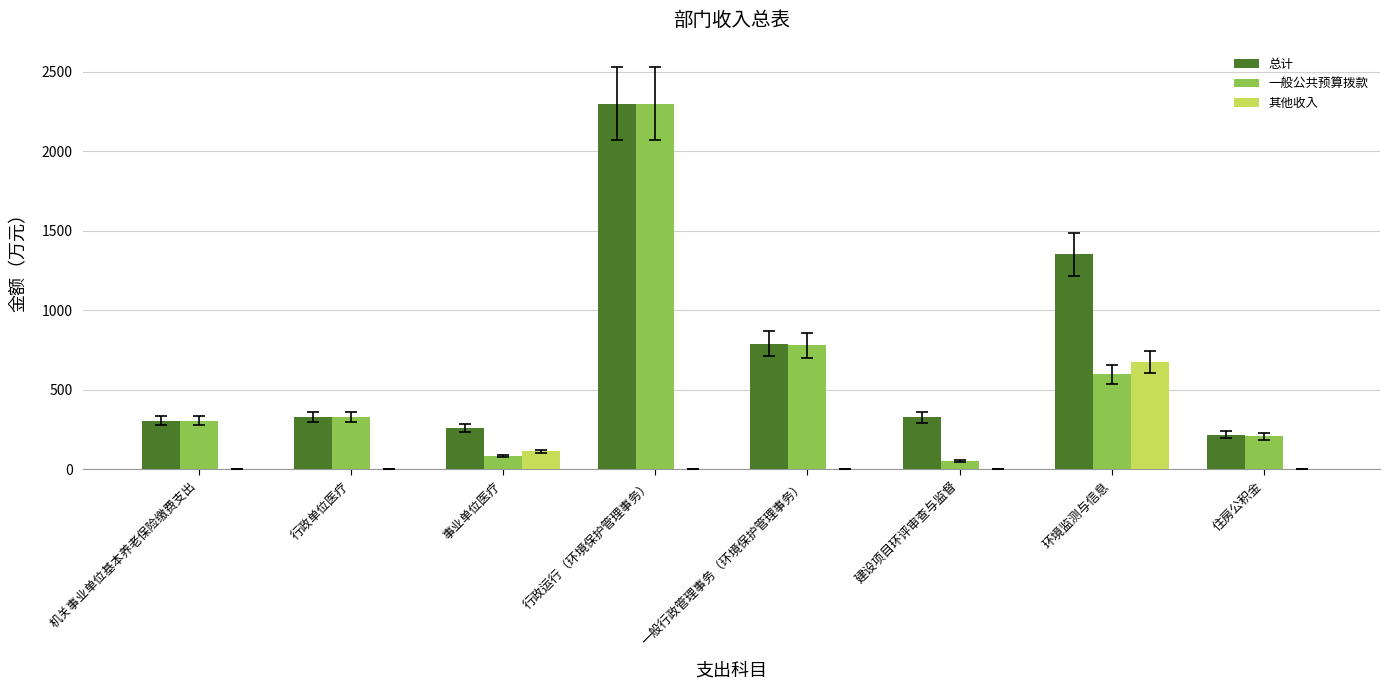

At which label is 一般公共预算拨款 closest to 1176?

一般行政管理事务（环境保护管理事务）